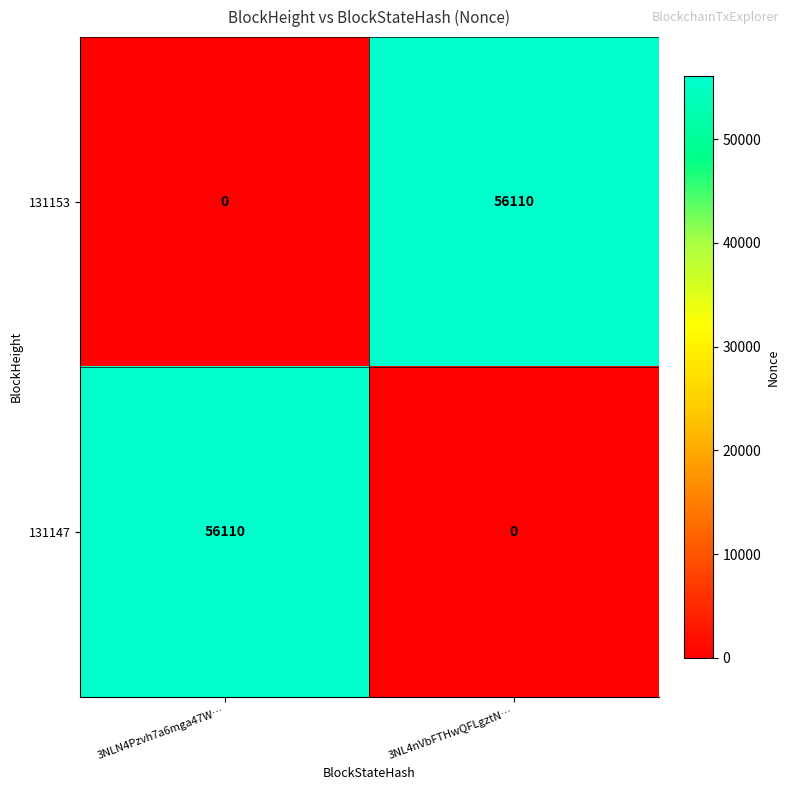

Is the value of 131153 at 3NL4nVbFTHwQFLgztN… greater than the value of 131147 at 3NL4nVbFTHwQFLgztN…?

Yes